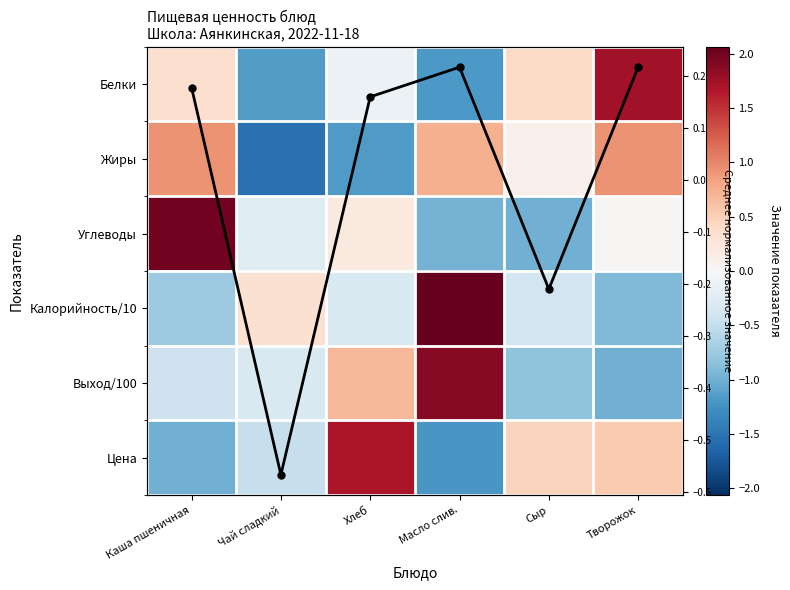

Count the number of categories in the chart.

6